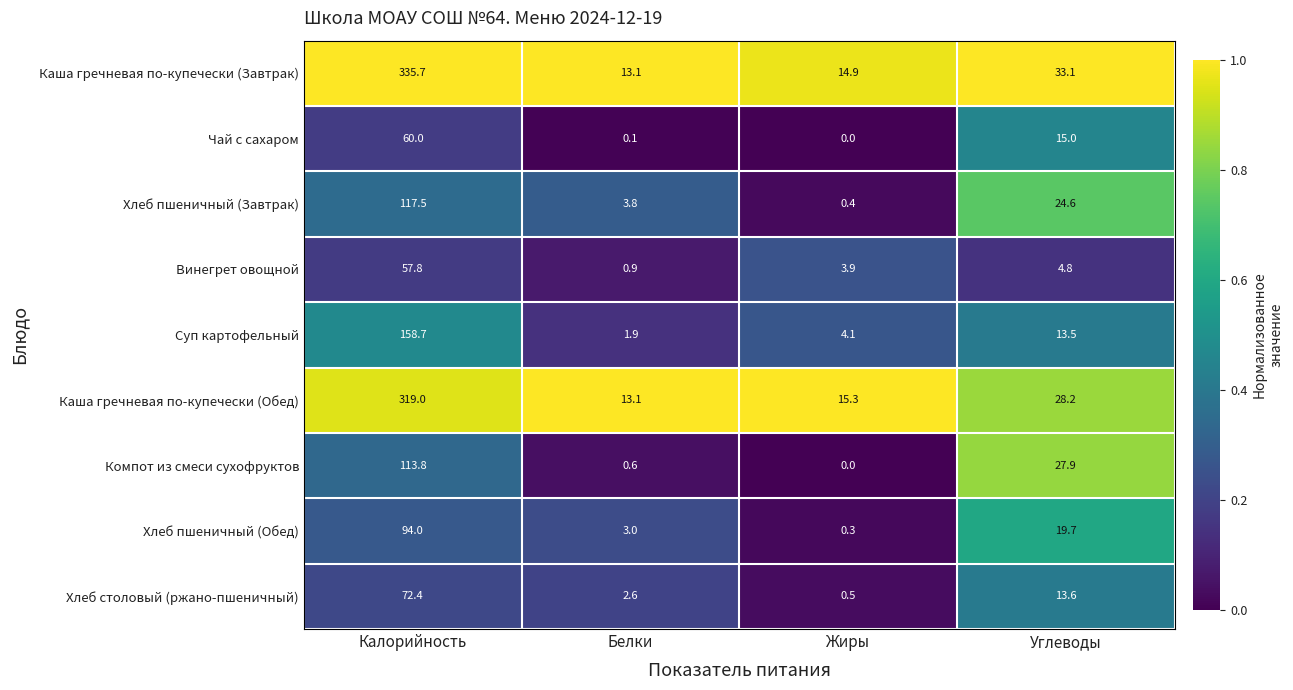

At how many categories does at least one series exceed 0?

4